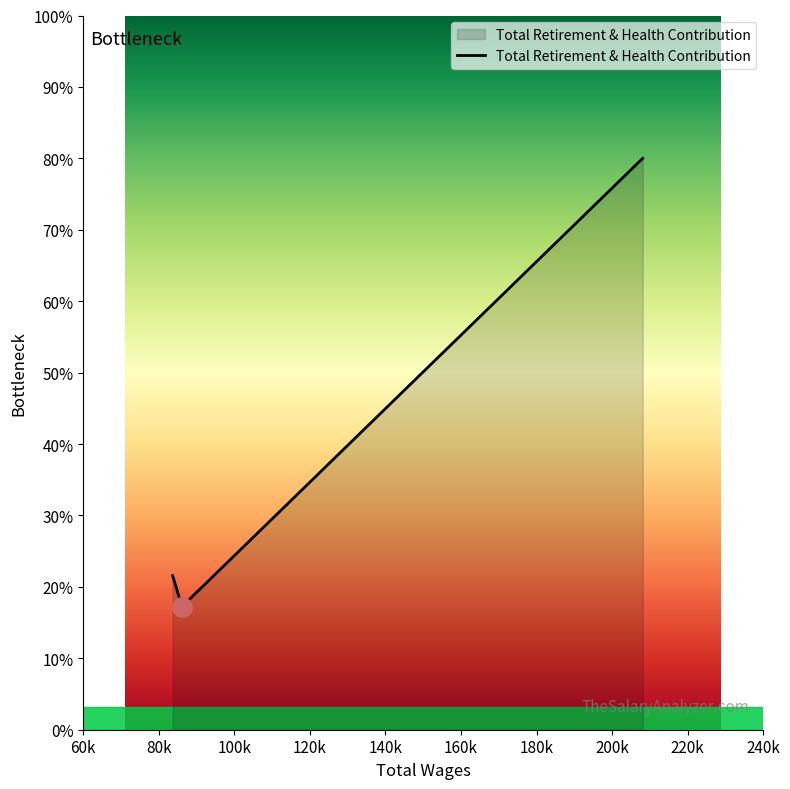

Does the chart have visible grid lines?

No